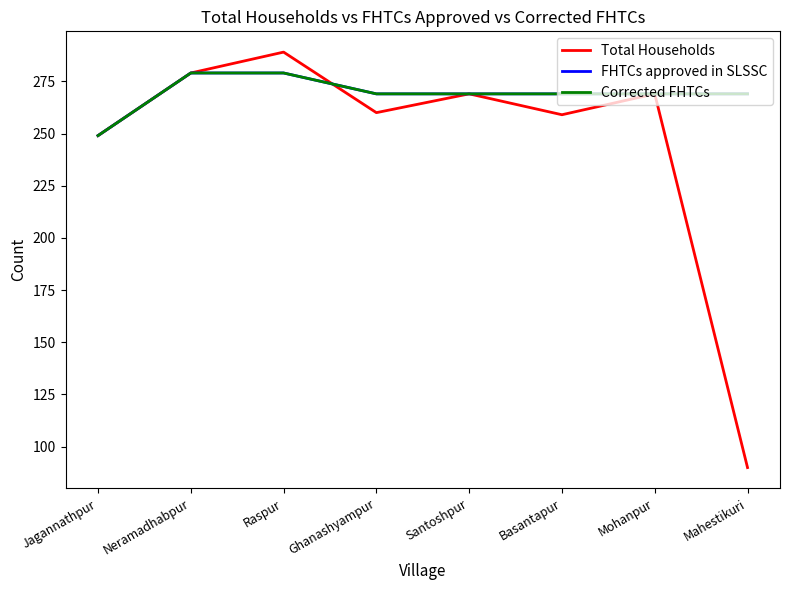

What is the label of the 8th point from the left?

Mahestikuri